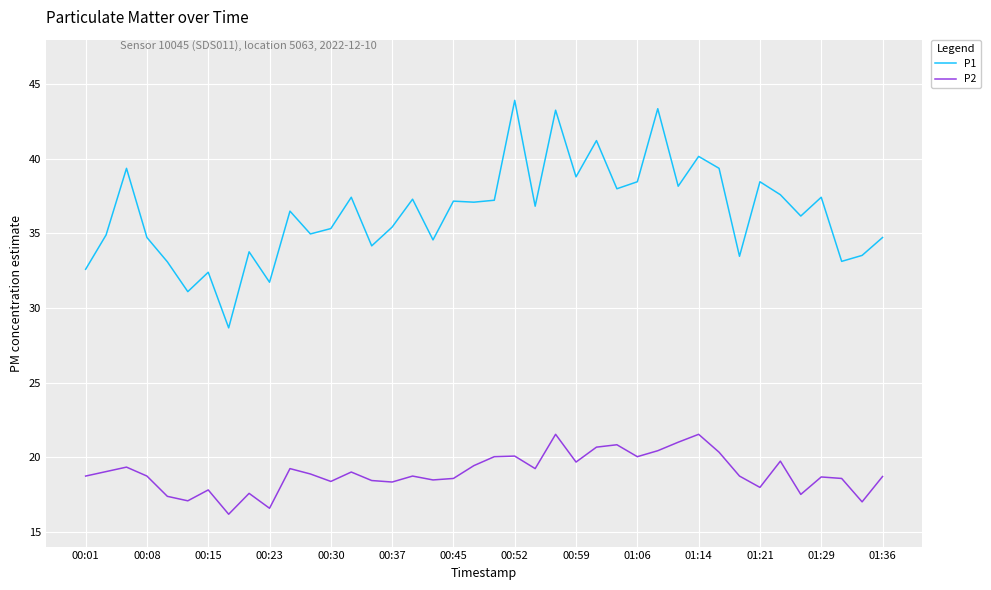

True or false: P1 and P2 cross at least once.

False